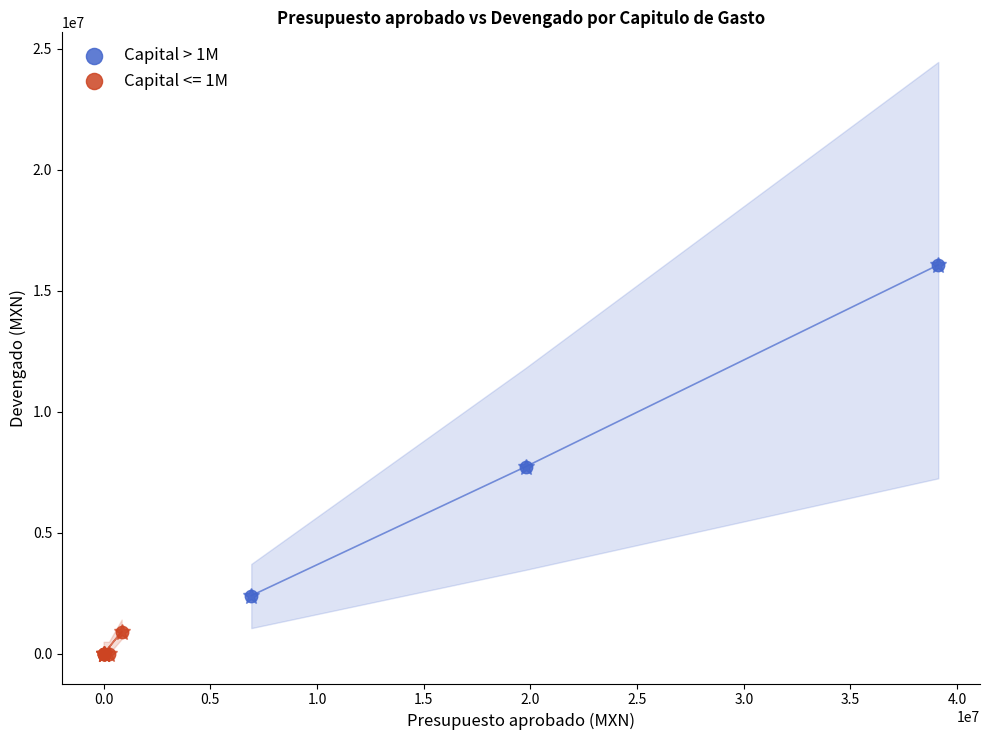

Which series reaches the minimum Y coordinate?

Capital <= 1M